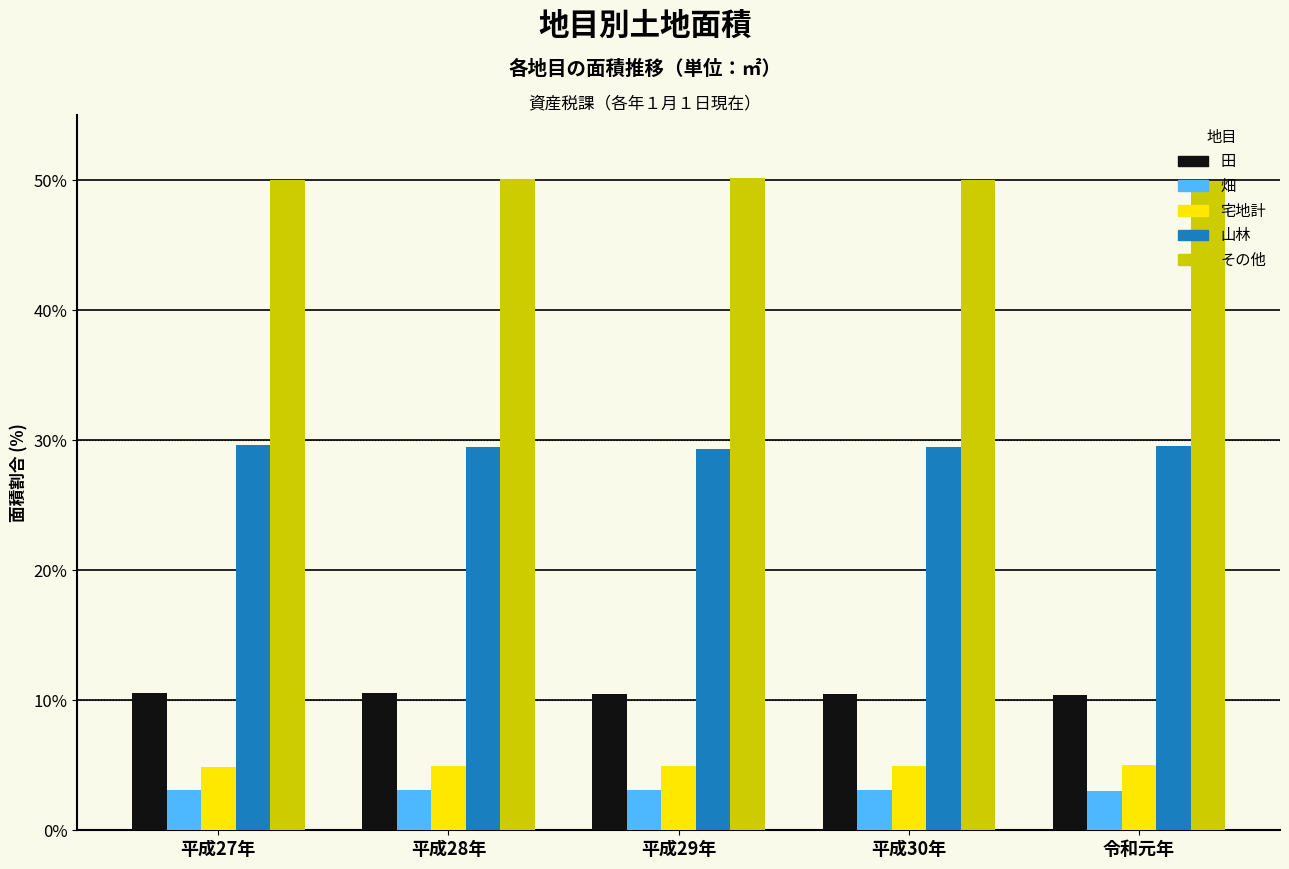

At how many categories does at least one series exceed 48?

5